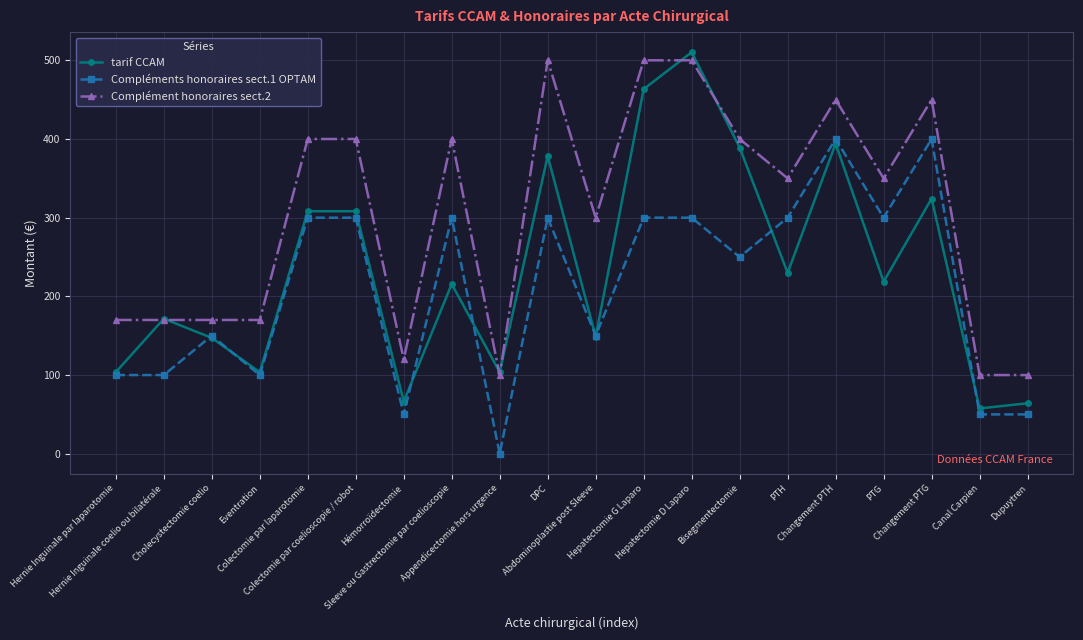

True or false: Complément honoraires sect.2 and Compléments honoraires sect.1 OPTAM cross at least once.

False